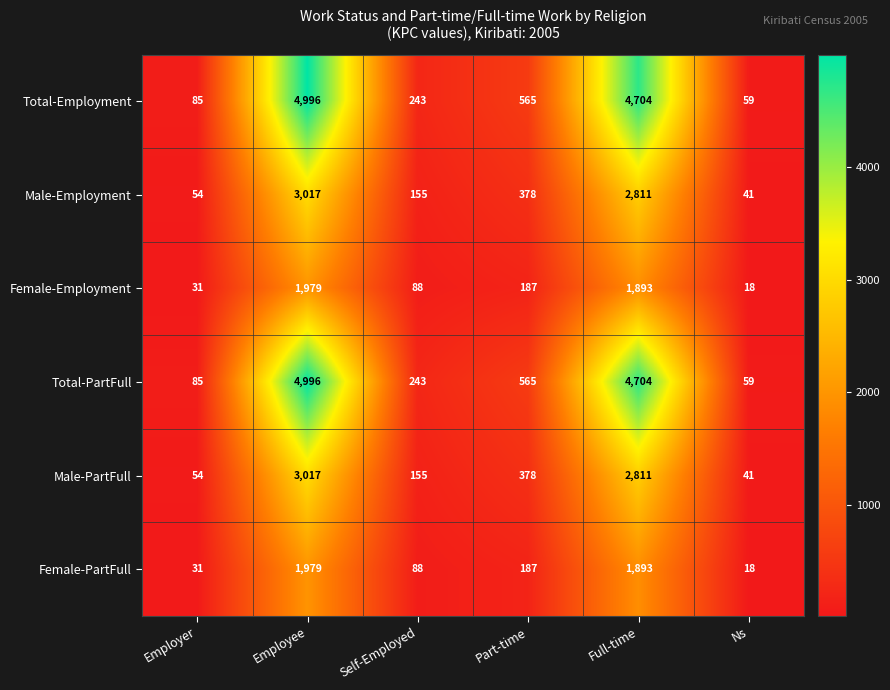

Which category has the highest value in the Total-Employment series?

Employee